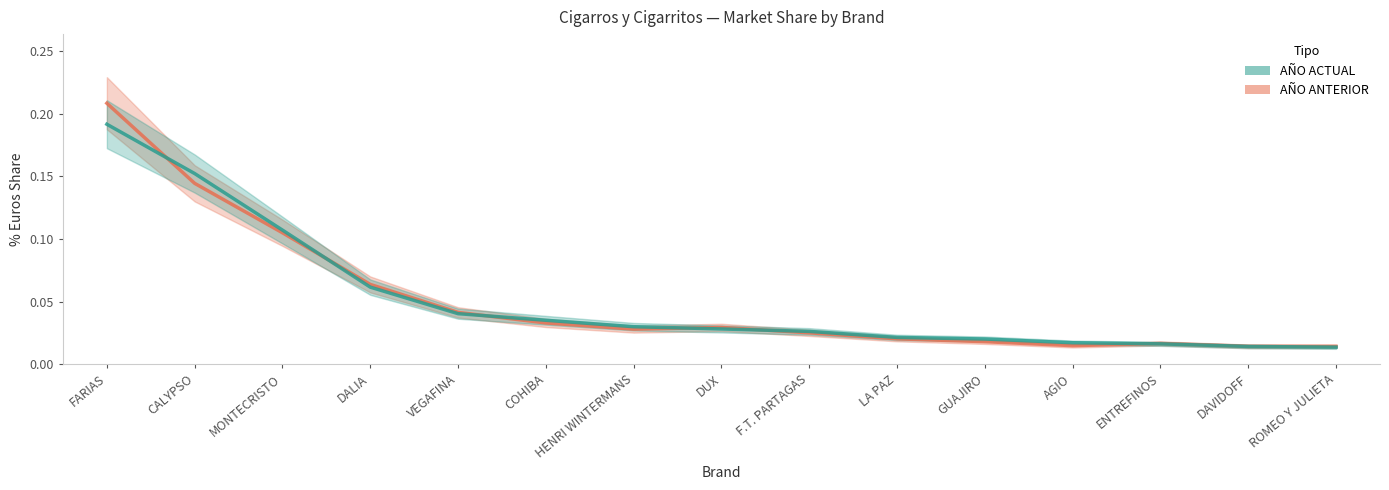

At which label is AÑO ANTERIOR closest to 0?

ROMEO Y JULIETA